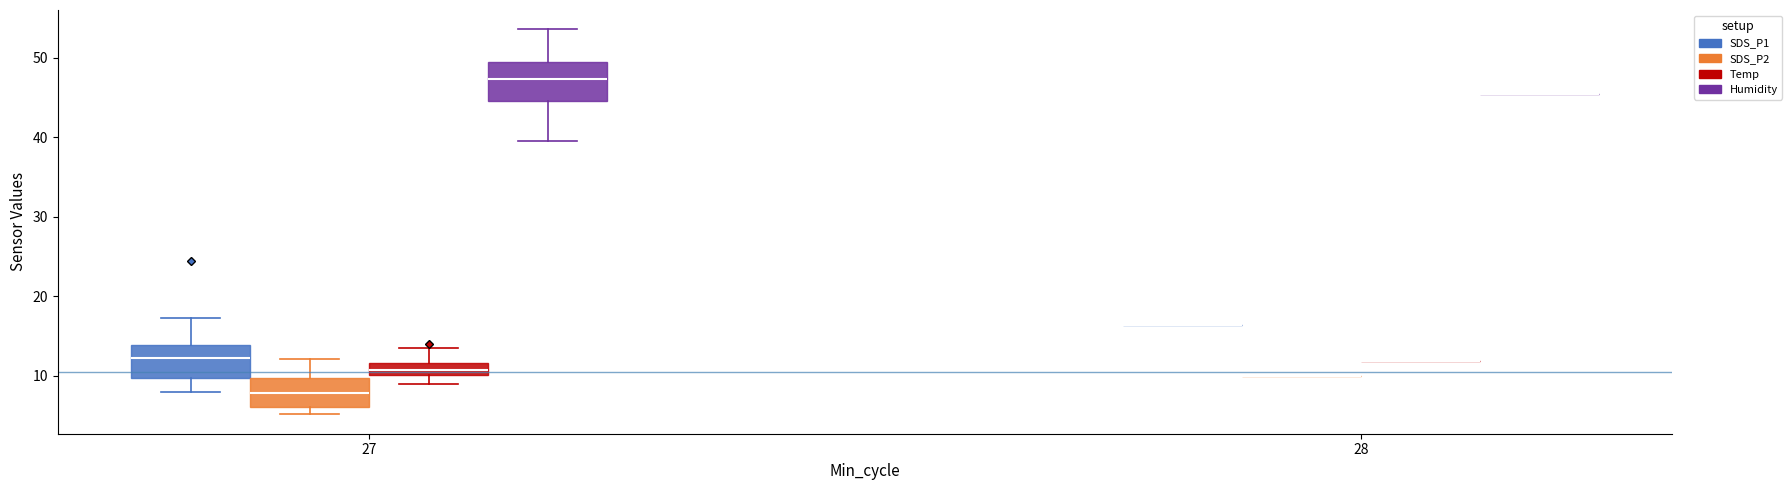

Reading left to right, transcribe this box plot: for each box, give where its median line is, the range the box spans, and where its two whiskers end, as read against the y-axis. The values are not printed on the chart, so give them approximately, as read against the axis.

27 (SDS_P1): median 12, box 10 to 14, whiskers 8 to 17
27 (SDS_P2): median 8, box 6 to 10, whiskers 5 to 12
27 (Temp): median 11, box 10 to 12, whiskers 9 to 14
27 (Humidity): median 47, box 45 to 49, whiskers 40 to 54
28 (SDS_P1): box collapsed to a line at 16, whiskers 16 to 16
28 (SDS_P2): box collapsed to a line at 10, whiskers 10 to 10
28 (Temp): box collapsed to a line at 12, whiskers 12 to 12
28 (Humidity): box collapsed to a line at 45, whiskers 45 to 45